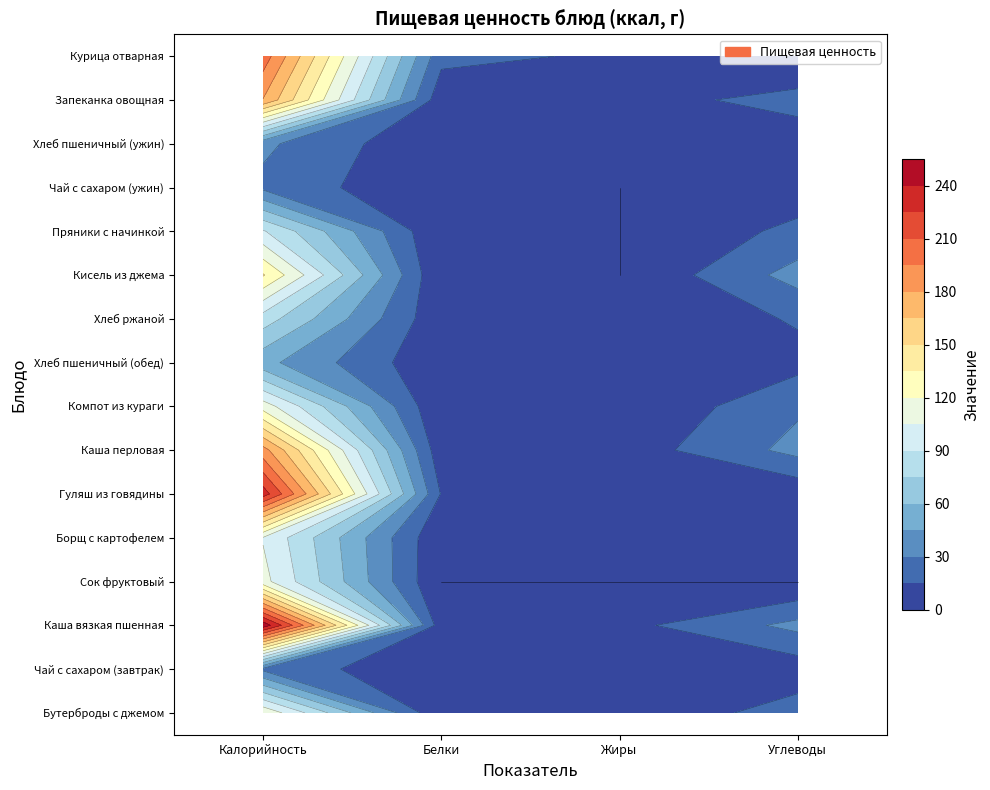

Rank the categories by Кисель из джема value from lowest to highest.

Жиры, Белки, Углеводы, Калорийность